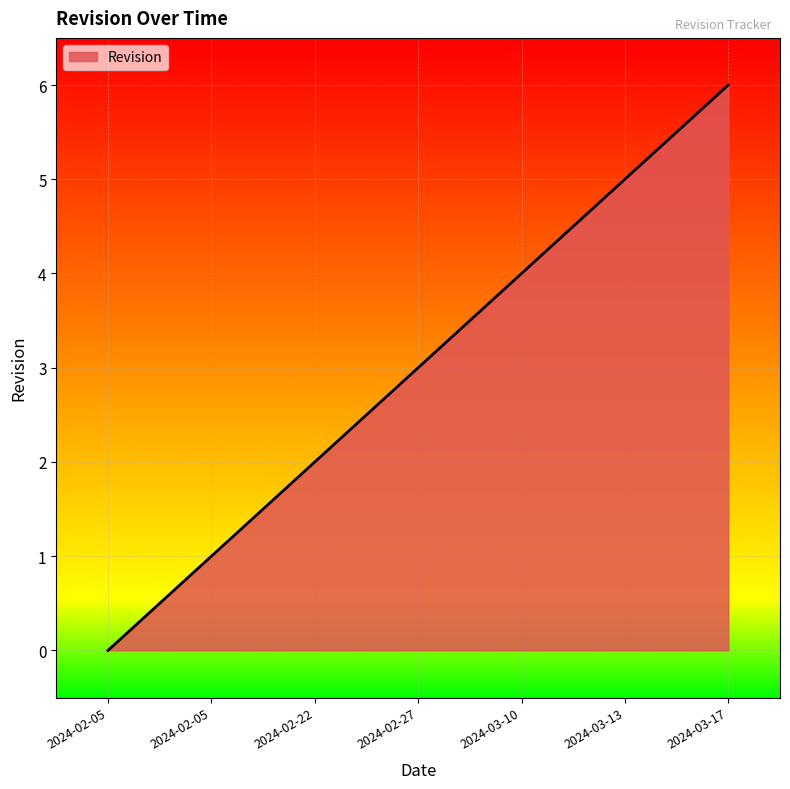

Rank the categories by value from highest to lowest.

2024-03-17, 2024-03-13, 2024-03-10, 2024-02-27, 2024-02-22, 2024-02-05, 2024-02-05